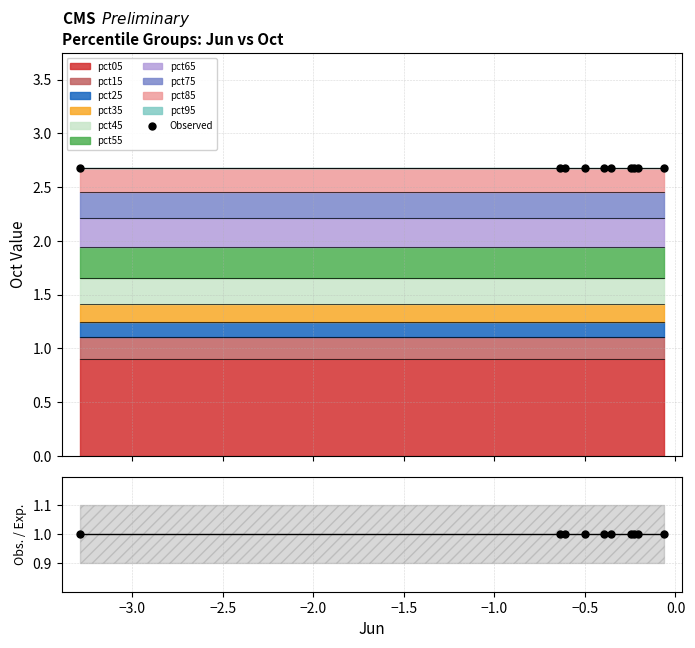

True or false: Obs. / Exp. and Observed intersect in this chart.

False